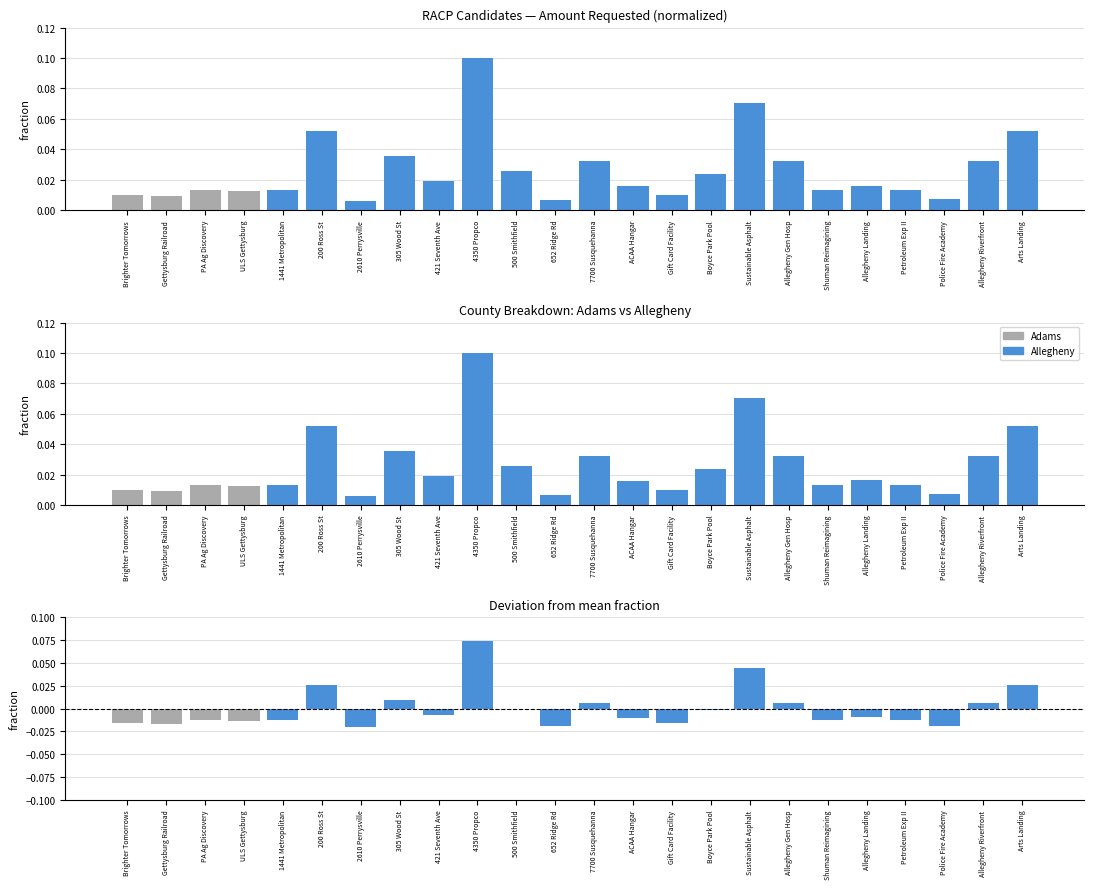

What is the label of the 8th bar from the left?

305 Wood St